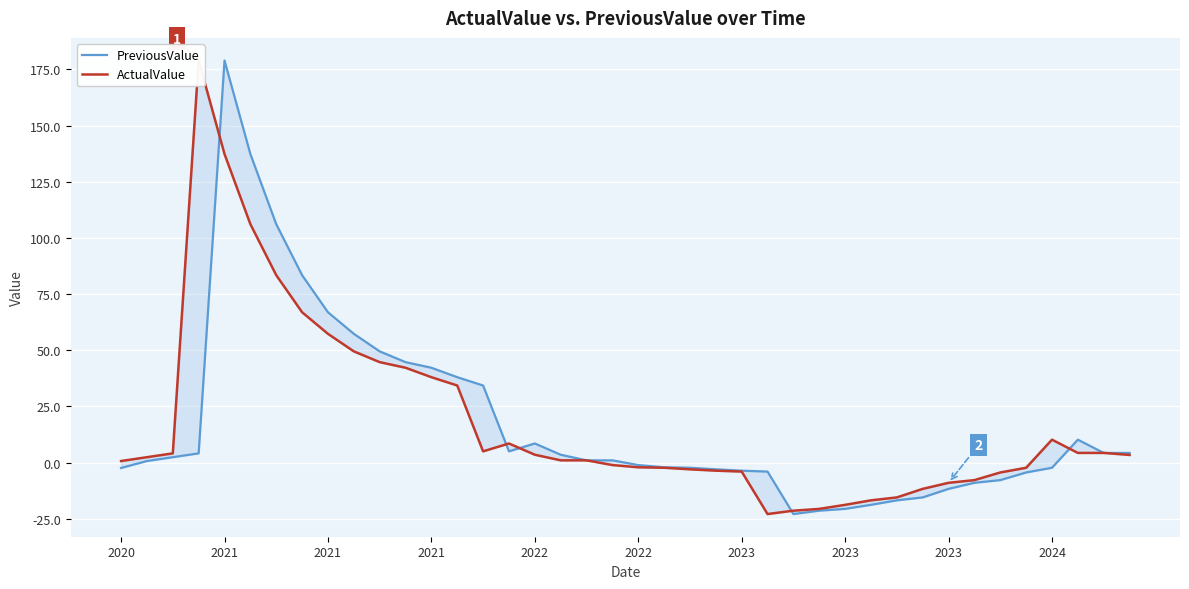

In PreviousValue, how many points are lower than both neighbors (excluding endpoints)?

2